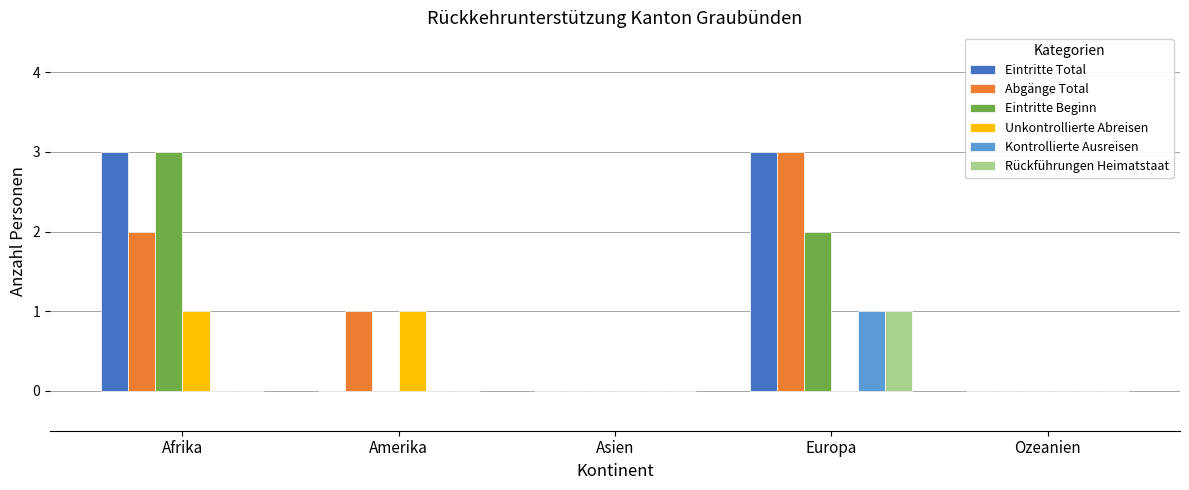

Reading right to left, transcribe all the data shown in this chart.

Eintritte Total: Ozeanien=0	Europa=3	Asien=0	Amerika=0	Afrika=3
Abgänge Total: Ozeanien=0	Europa=3	Asien=0	Amerika=1	Afrika=2
Eintritte Beginn: Ozeanien=0	Europa=2	Asien=0	Amerika=0	Afrika=3
Unkontrollierte Abreisen: Ozeanien=0	Europa=0	Asien=0	Amerika=1	Afrika=1
Kontrollierte Ausreisen: Ozeanien=0	Europa=1	Asien=0	Amerika=0	Afrika=0
Rückführungen Heimatstaat: Ozeanien=0	Europa=1	Asien=0	Amerika=0	Afrika=0